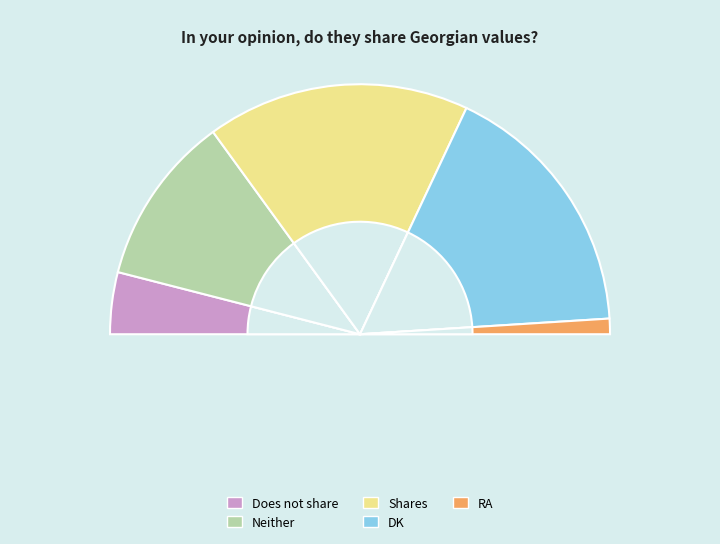

To the nearest percent, what percentage of the pie is DK?

34%